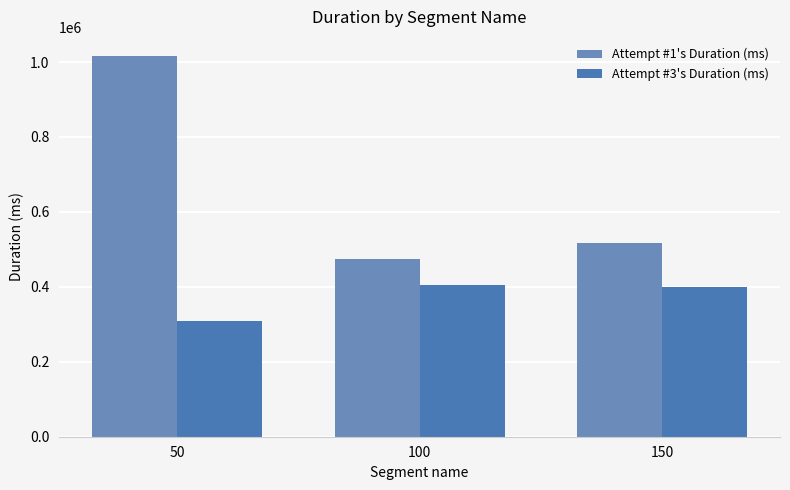

Rank the series by their maximum value, from highest to lowest.

Attempt #1's Duration (ms), Attempt #3's Duration (ms)